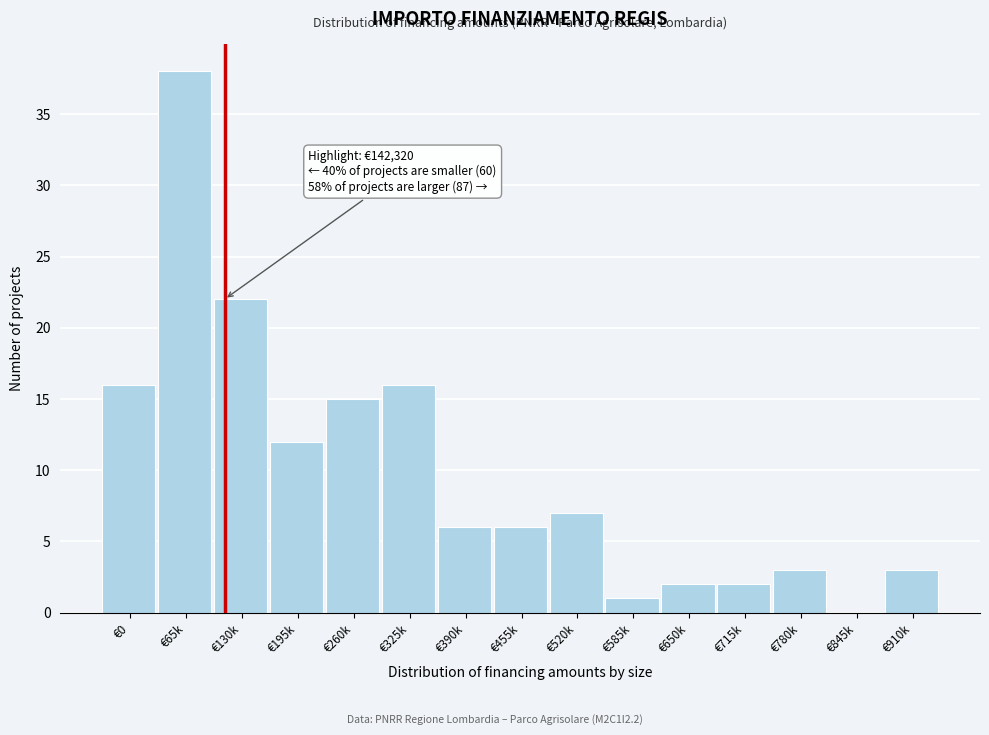

Reading left to right, list all the values displayed in this chart.

€0=16	€65k=38	€130k=22	€195k=12	€260k=15	€325k=16	€390k=6	€455k=6	€520k=7	€585k=1	€650k=2	€715k=2	€780k=3	€845k=0	€910k=3